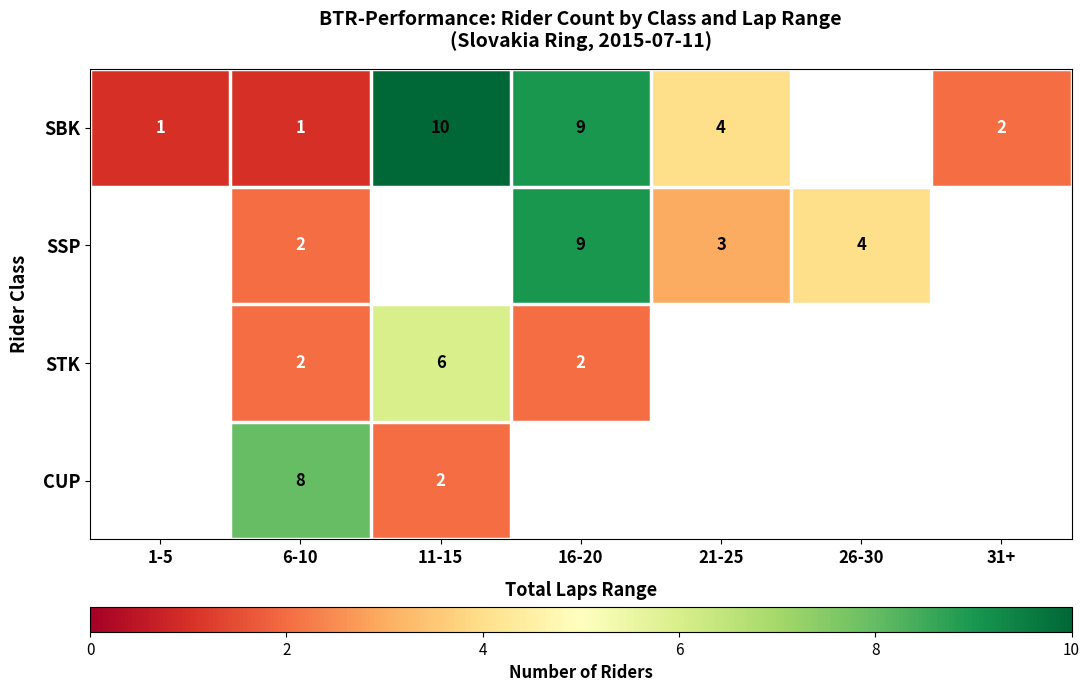

The STK series shows 1.3 at 6-10. True or false?

False